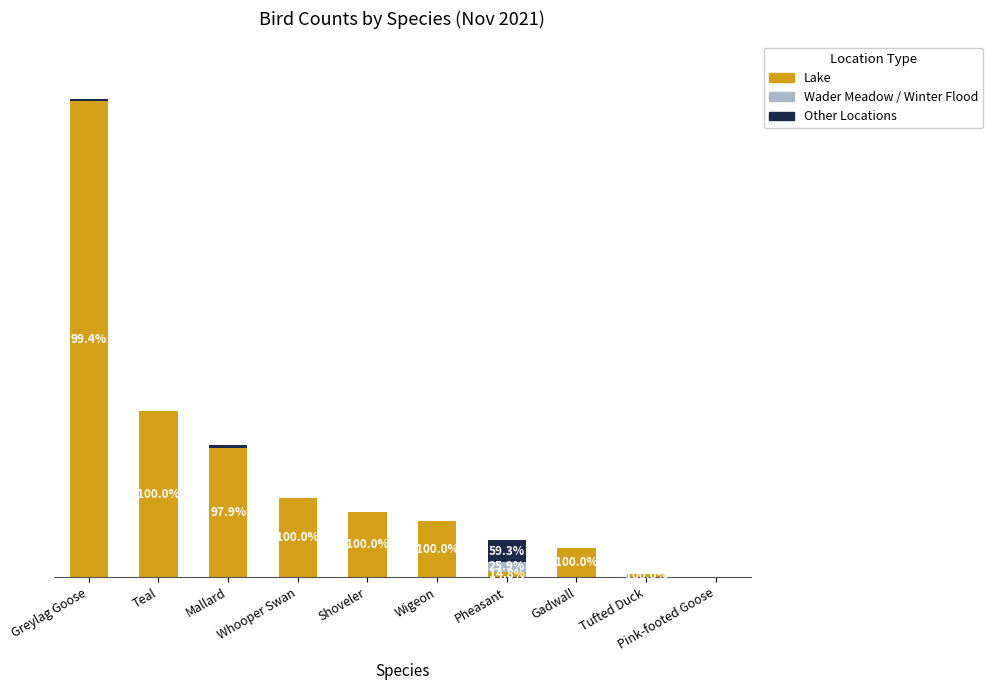

Are the bars grouped side by side (vs. stacked)?

No